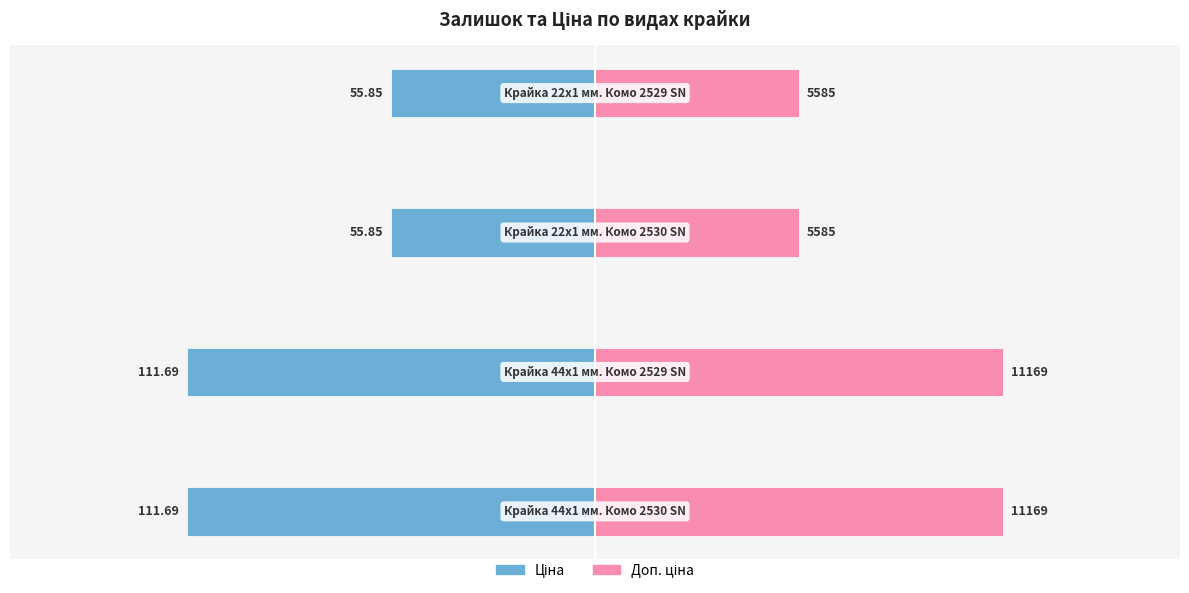

How many bars are there in total?

8